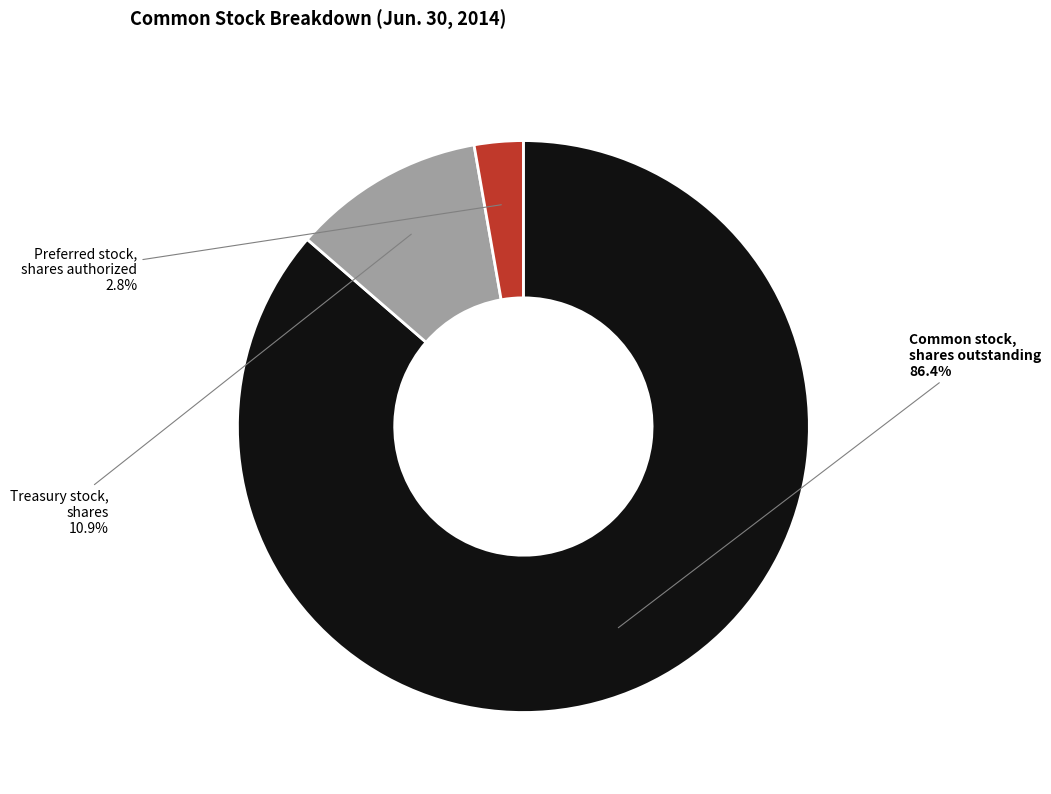

Is there any slice that represents more than half of the pie?

Yes